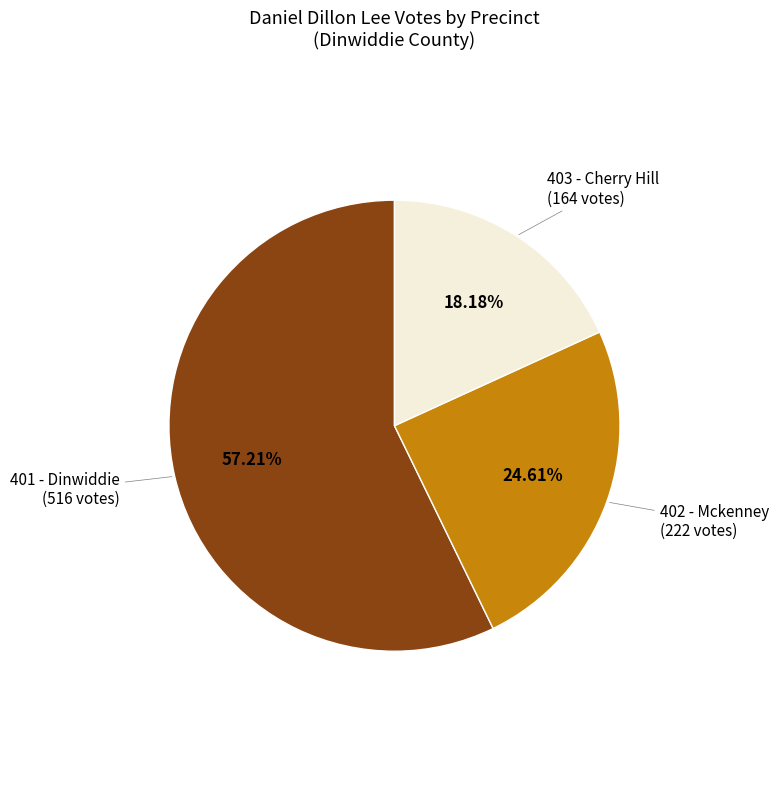

Is there any slice that represents more than half of the pie?

Yes